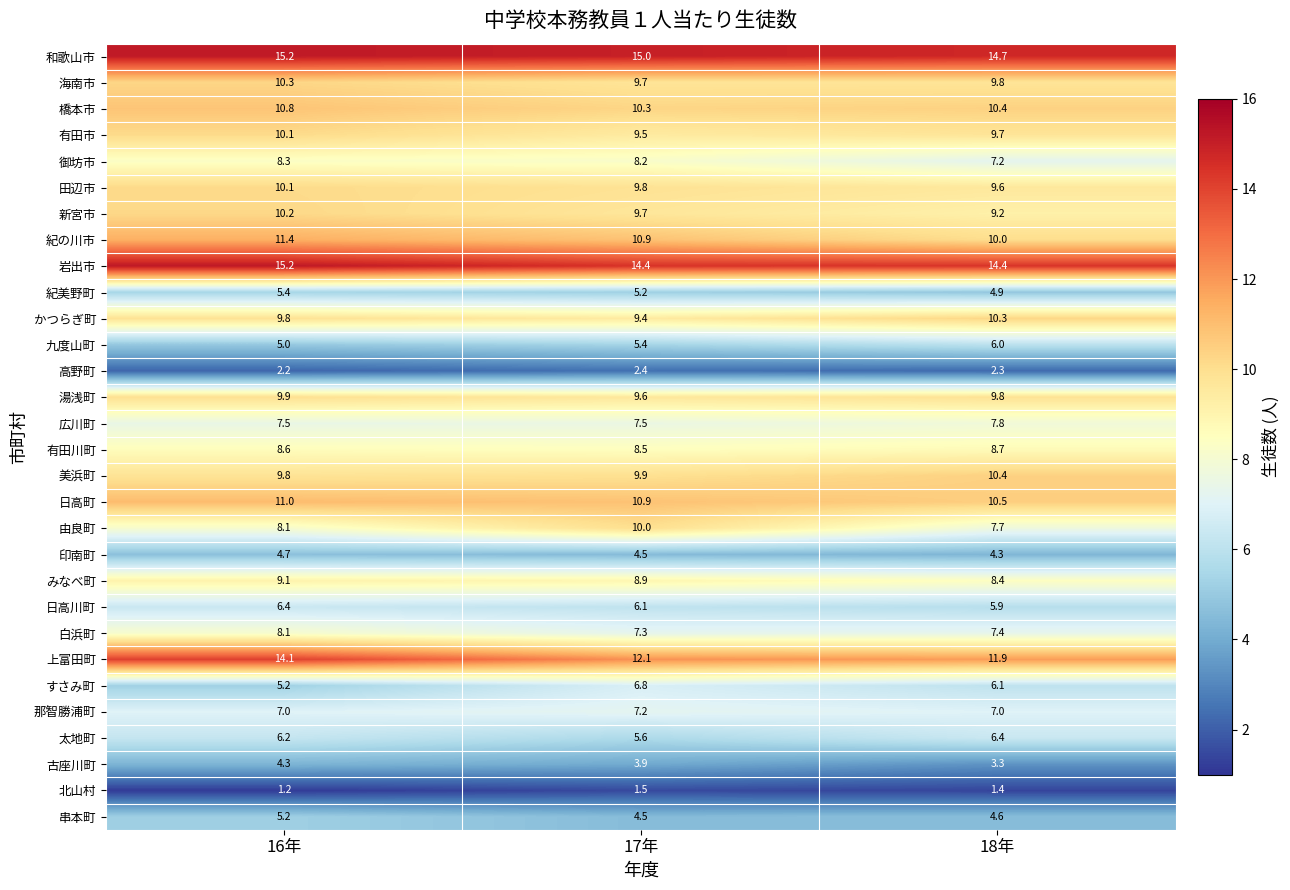

At which label is 九度山町 closest to 5?

16年